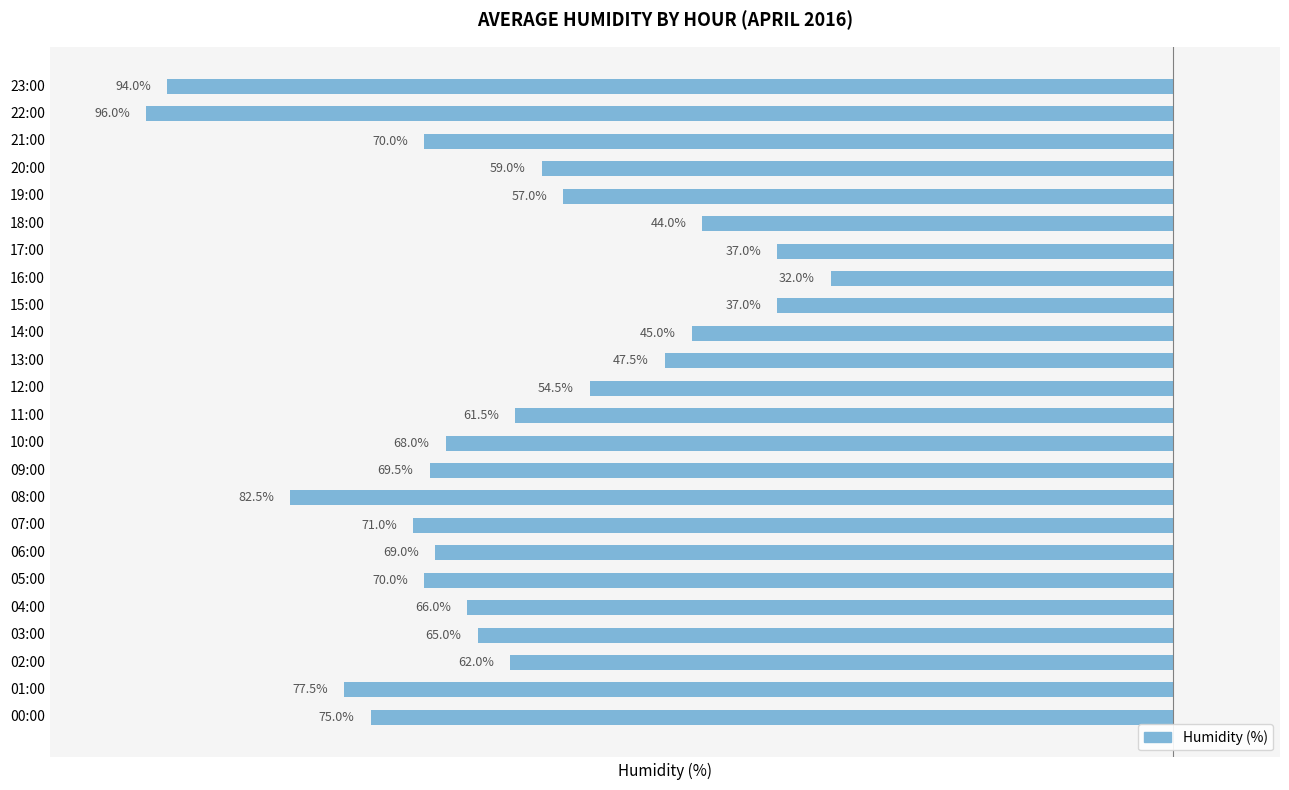

Does the chart contain any negative values?

Yes